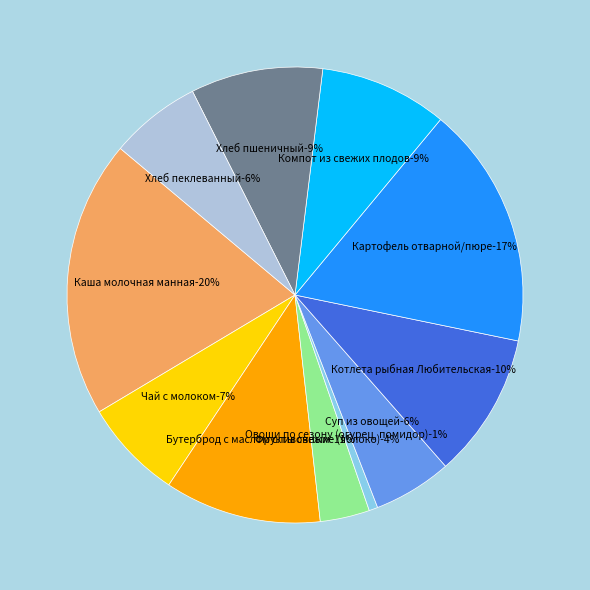

What portion of the pie excludes Компот из свежих плодов?

90.9%